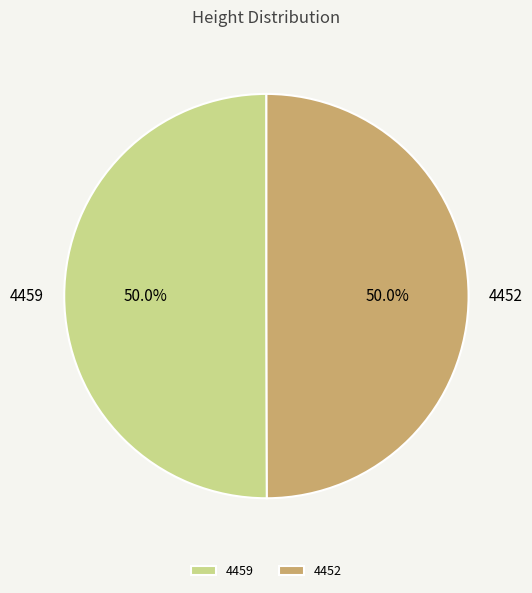

Combined, do 4452 and 4459 account for over 50%?

Yes